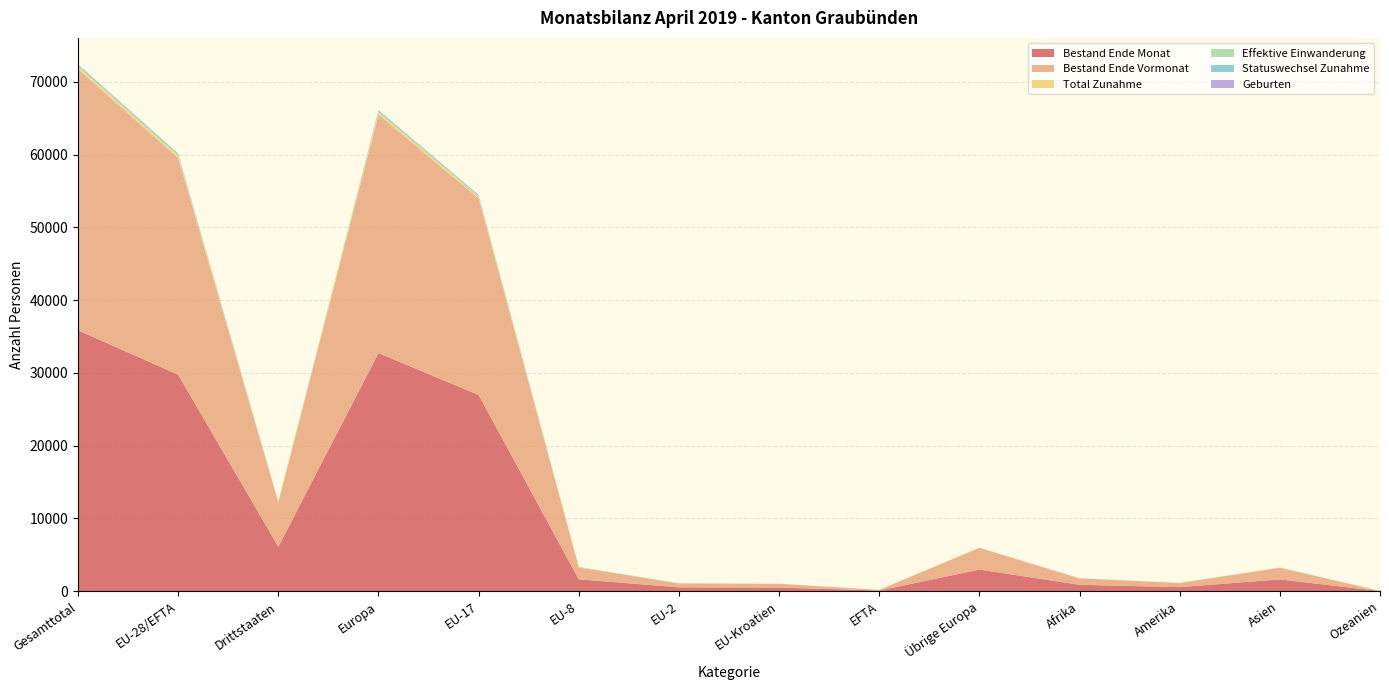

Reading left to right, transcribe all the data shown in this chart.

Bestand Ende Monat: Gesamttotal=35860	EU-28/EFTA=29747	Drittstaaten=6113	Europa=32722	EU-17=26965	EU-8=1638	EU-2=538	EU-Kroatien=509	EFTA=97	Übrige Europa=2975	Afrika=887	Amerika=566	Asien=1624	Ozeanien=25
Bestand Ende Vormonat: Gesamttotal=35879	EU-28/EFTA=29771	Drittstaaten=6108	Europa=32760	EU-17=27010	EU-8=1625	EU-2=538	EU-Kroatien=509	EFTA=89	Übrige Europa=2989	Afrika=885	Amerika=568	Asien=1604	Ozeanien=25
Total Zunahme: Gesamttotal=350	EU-28/EFTA=312	Drittstaaten=38	Europa=316	EU-17=251	EU-8=42	EU-2=7	EU-Kroatien=5	EFTA=7	Übrige Europa=4	Afrika=4	Amerika=3	Asien=27	Ozeanien=0
Effektive Einwanderung: Gesamttotal=101	EU-28/EFTA=93	Drittstaaten=8	Europa=94	EU-17=82	EU-8=4	EU-2=0	EU-Kroatien=0	EFTA=7	Übrige Europa=1	Afrika=2	Amerika=0	Asien=5	Ozeanien=0
Statuswechsel Zunahme: Gesamttotal=200	EU-28/EFTA=197	Drittstaaten=3	Europa=197	EU-17=152	EU-8=35	EU-2=6	EU-Kroatien=4	EFTA=0	Übrige Europa=0	Afrika=0	Amerika=3	Asien=0	Ozeanien=0
Geburten: Gesamttotal=20	EU-28/EFTA=15	Drittstaaten=5	Europa=18	EU-17=11	EU-8=3	EU-2=1	EU-Kroatien=0	EFTA=0	Übrige Europa=3	Afrika=0	Amerika=0	Asien=2	Ozeanien=0